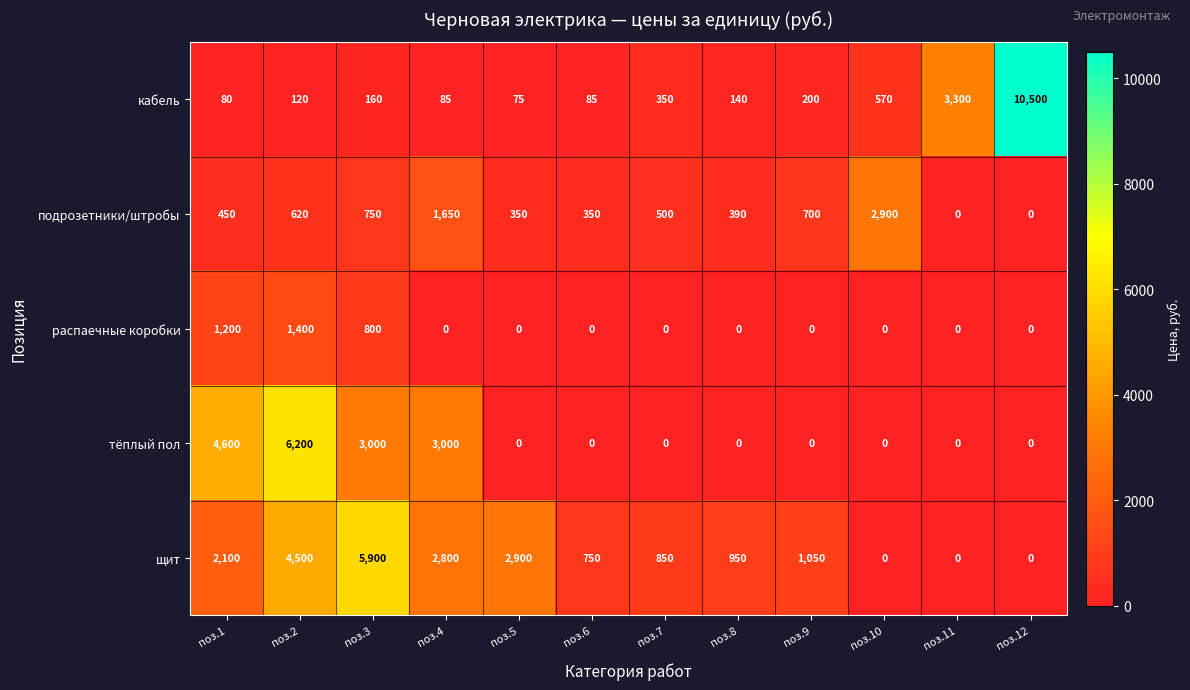

At which category is the sum across all series the highest?

поз.2